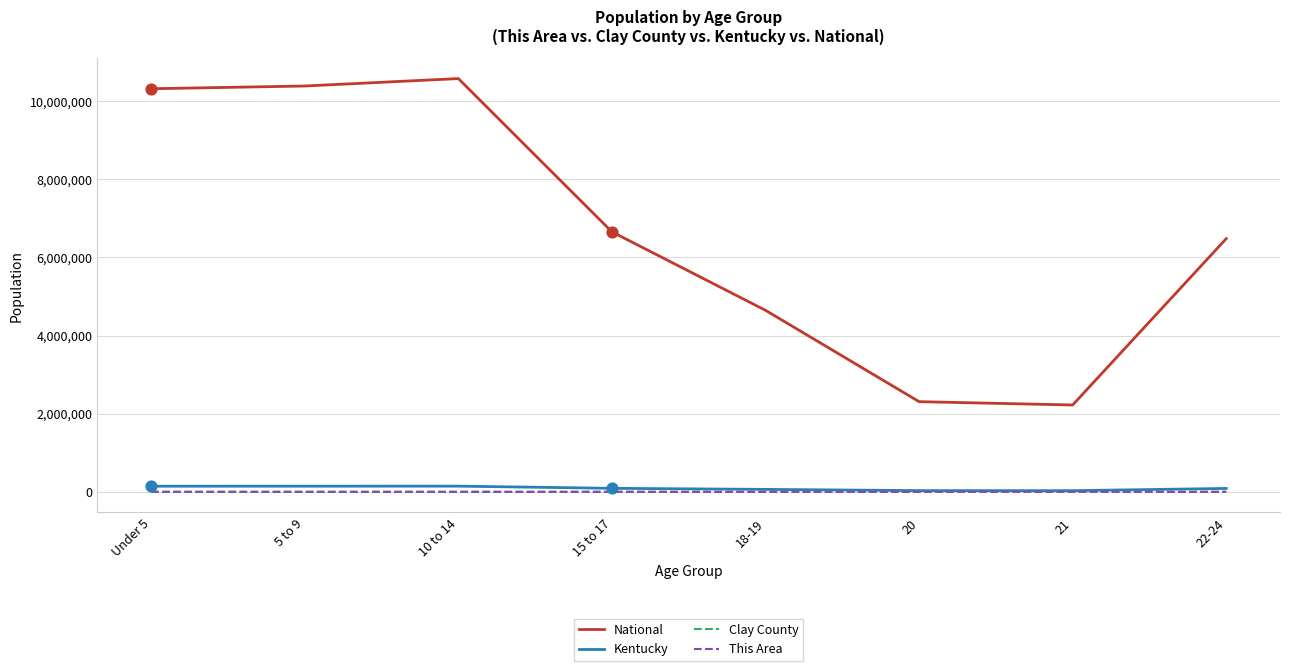

What are all the series names shown in the legend?

National, Kentucky, Clay County, This Area